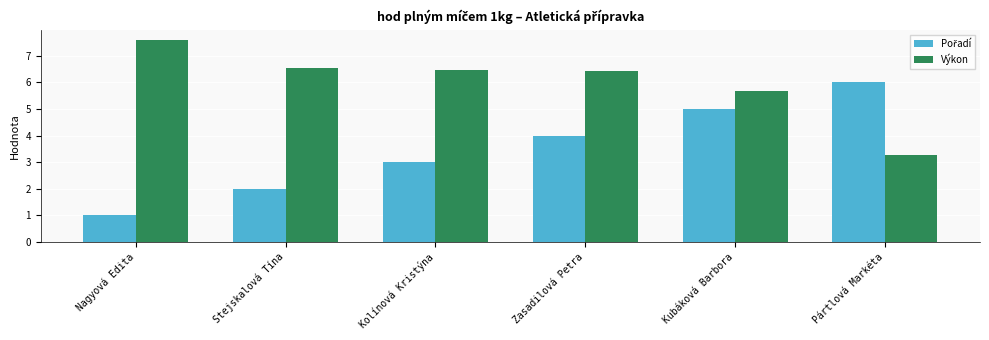

Read the Výkon value at Stejskalová Tína.

6.5